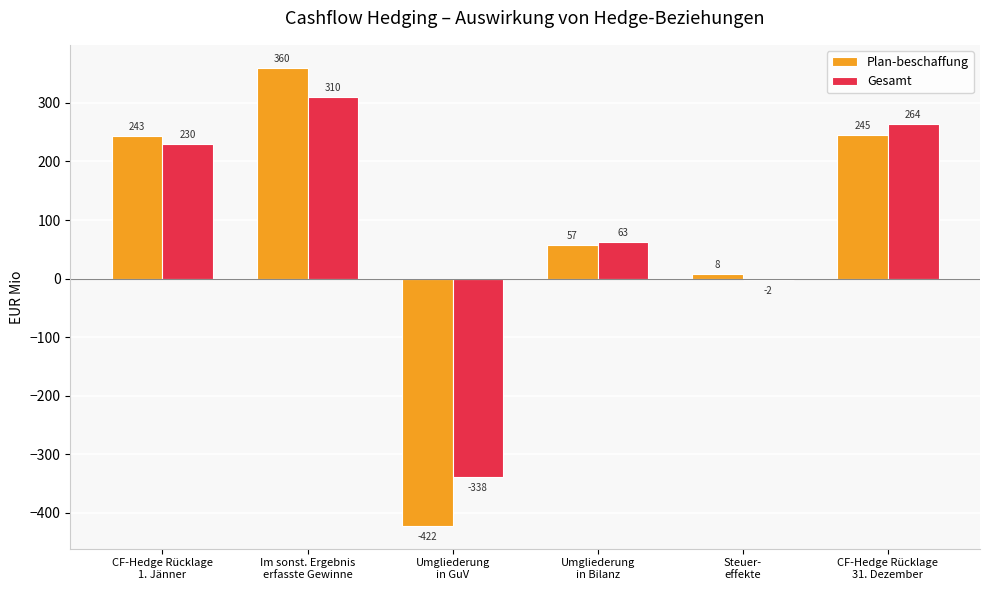

Which series has the largest range (max minus min)?

Plan-beschaffung